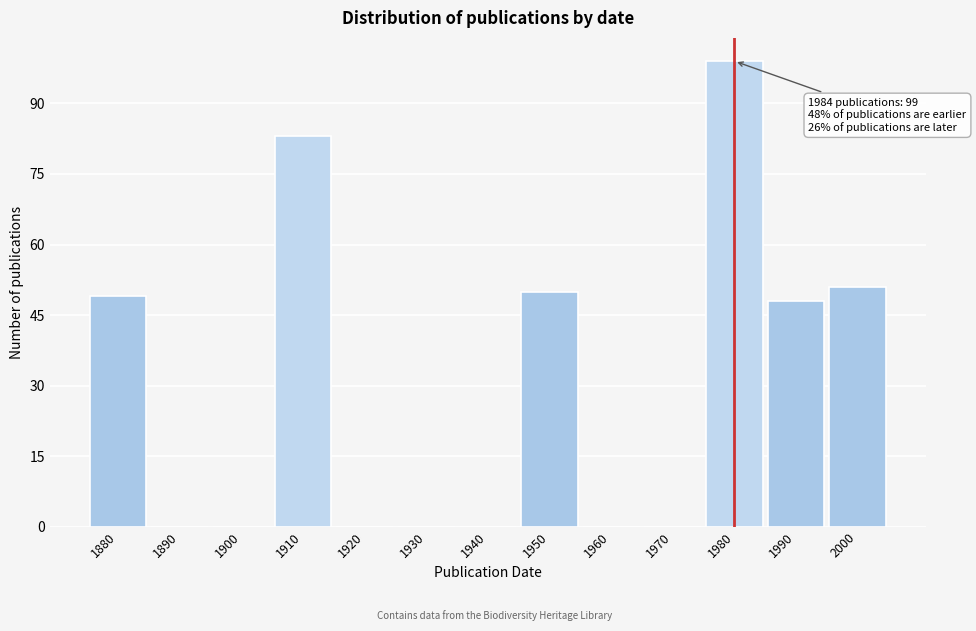

Reading left to right, extract all data points from this chart.

1880=49	1890=0	1900=0	1910=83	1920=0	1930=0	1940=0	1950=50	1960=0	1970=0	1980=99	1990=48	2000=51